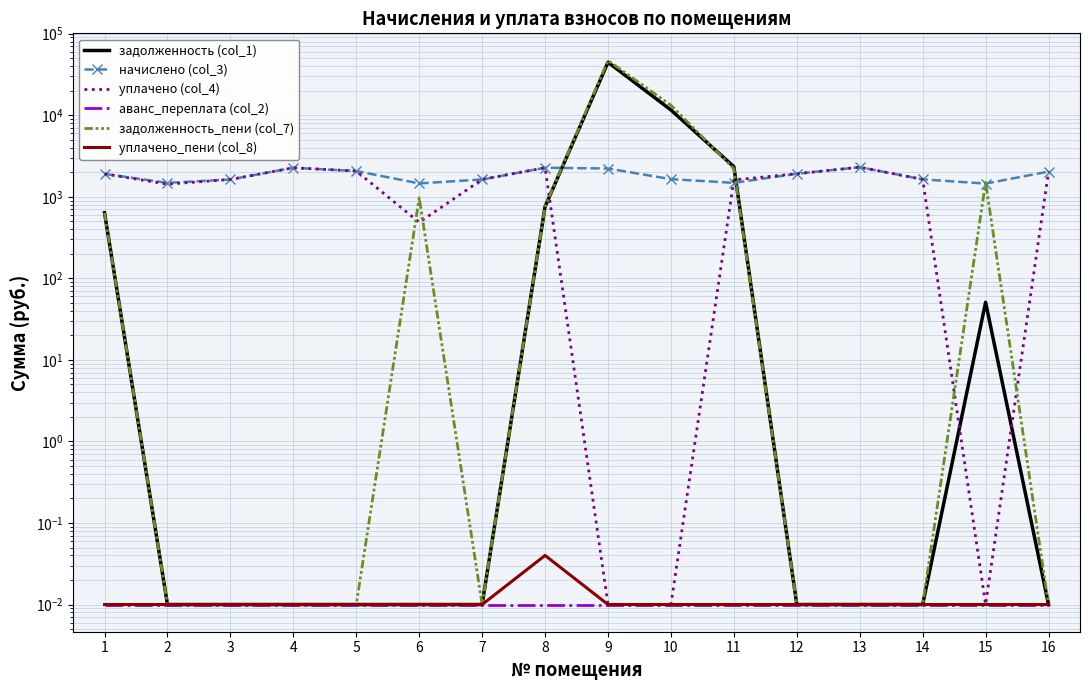

True or false: задолженность_пени (col_7) and аванс_переплата (col_2) cross at least once.

False